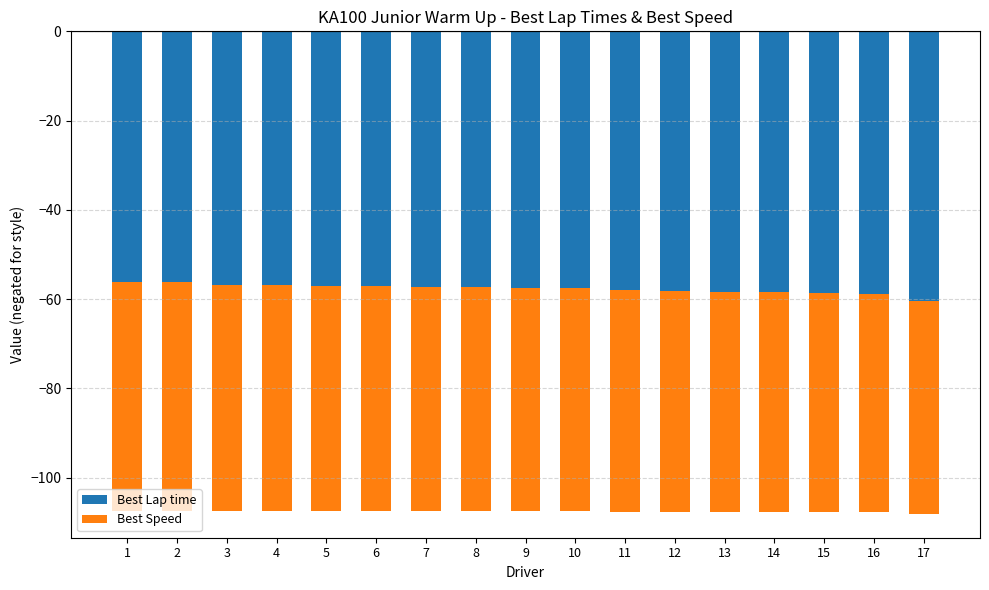

The Best Lap time series shows -21.8 at 11. True or false?

False